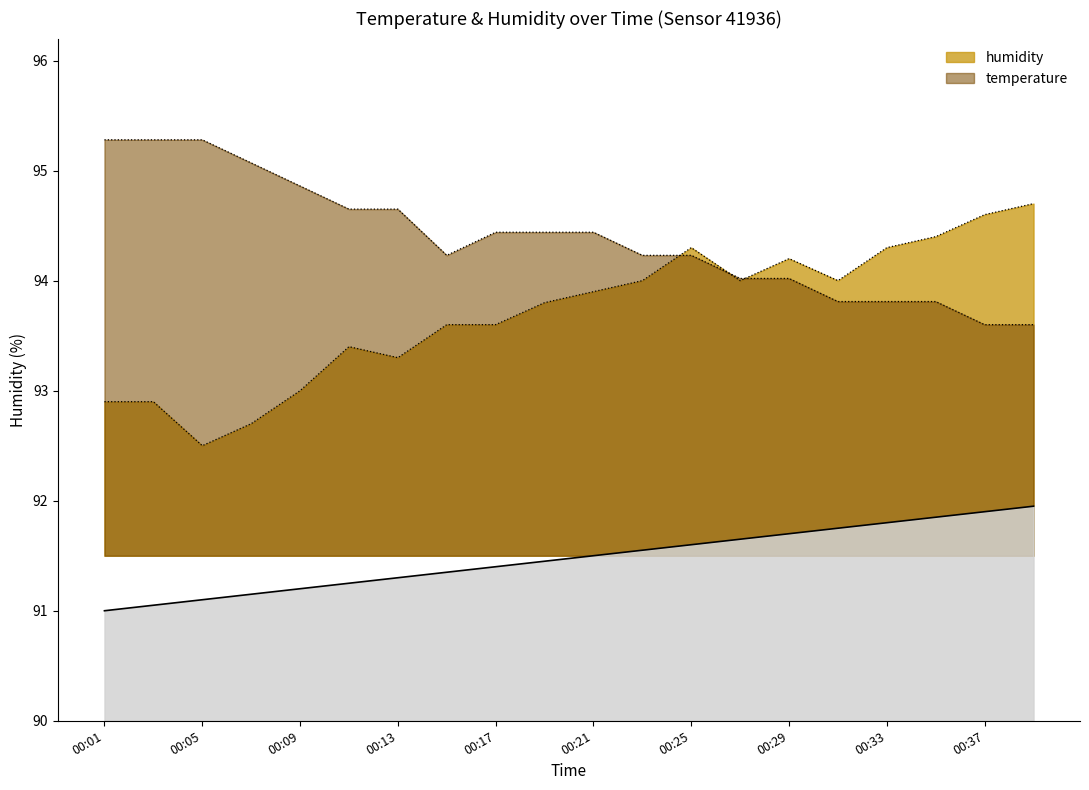

What is the value of the temperature point at the 11th from the left?

94.4